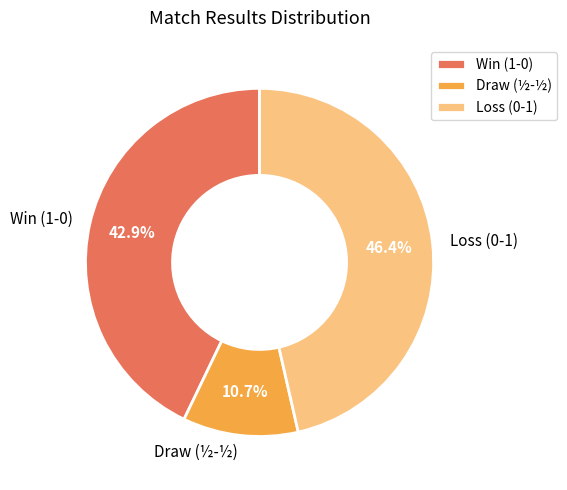

Which category has the biggest portion of the pie?

Loss (0-1)